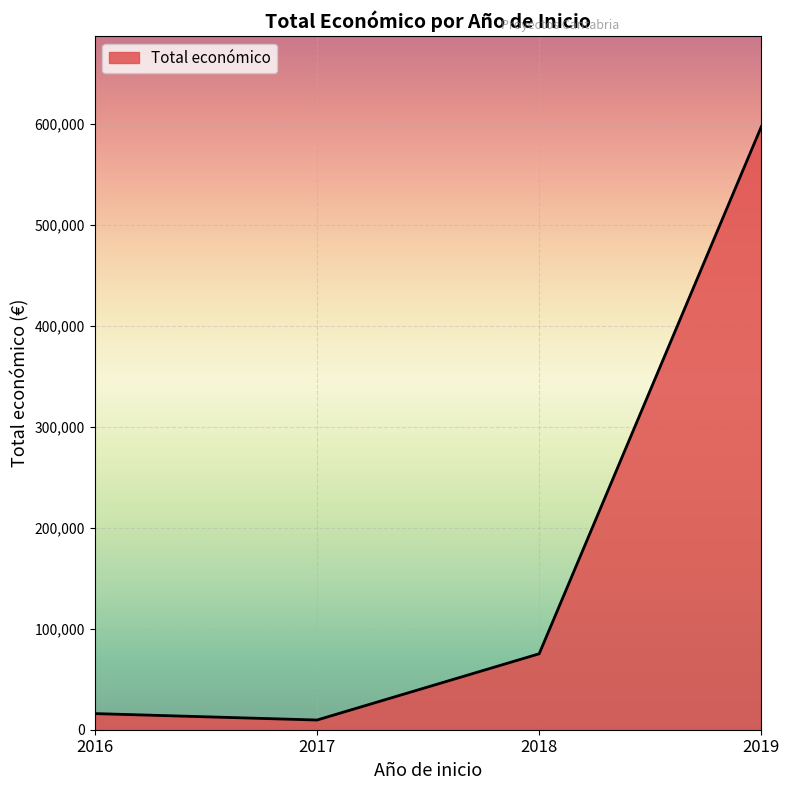

How many lines are shown in the chart?

1